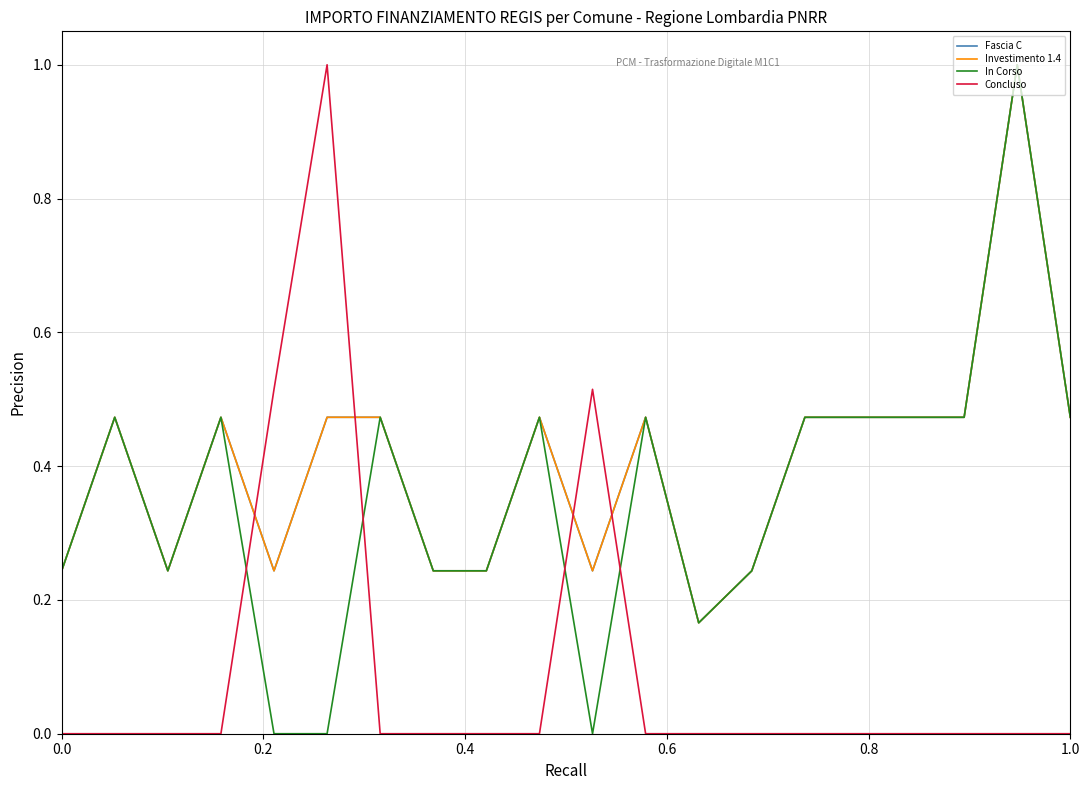

Reading left to right, what are all the values shown in this chart?

Fascia C: 0.2	0.5	0.2	0.5	0.2	0.5	0.5	0.2	0.2	0.5	0.2	0.5	0.2	0.2	0.5	0.5	0.5	0.5	1.0	0.5
Investimento 1.4: 0.2	0.5	0.2	0.5	0.2	0.5	0.5	0.2	0.2	0.5	0.2	0.5	0.2	0.2	0.5	0.5	0.5	0.5	1.0	0.5
In Corso: 0.2	0.5	0.2	0.5	0.0	0.0	0.5	0.2	0.2	0.5	0.0	0.5	0.2	0.2	0.5	0.5	0.5	0.5	1.0	0.5
Concluso: 0.0	0.0	0.0	0.0	0.5	1.0	0.0	0.0	0.0	0.0	0.5	0.0	0.0	0.0	0.0	0.0	0.0	0.0	0.0	0.0